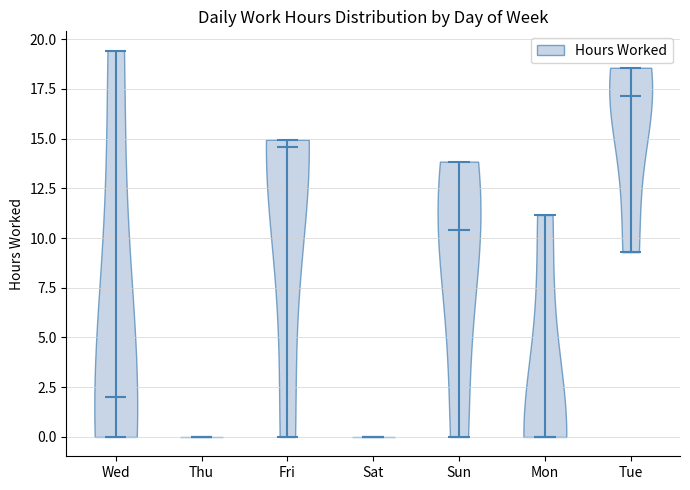

Reading left to right, read every violin against the y-axis: where its median line is, and the lowest and highest points it reaches. The values are not printed on the chart, so give them approximately, as read against the axis.

Wed: median line 2.0, lowest point 0.0, highest point 19.5
Thu: median line 0.0, lowest point 0.0, highest point 0.0
Fri: median line 14.5, lowest point 0.0, highest point 15.0
Sat: median line 0.0, lowest point 0.0, highest point 0.0
Sun: median line 10.5, lowest point 0.0, highest point 14.0
Mon: median line 0.0, lowest point 0.0, highest point 11.0
Tue: median line 17.0, lowest point 9.5, highest point 18.5